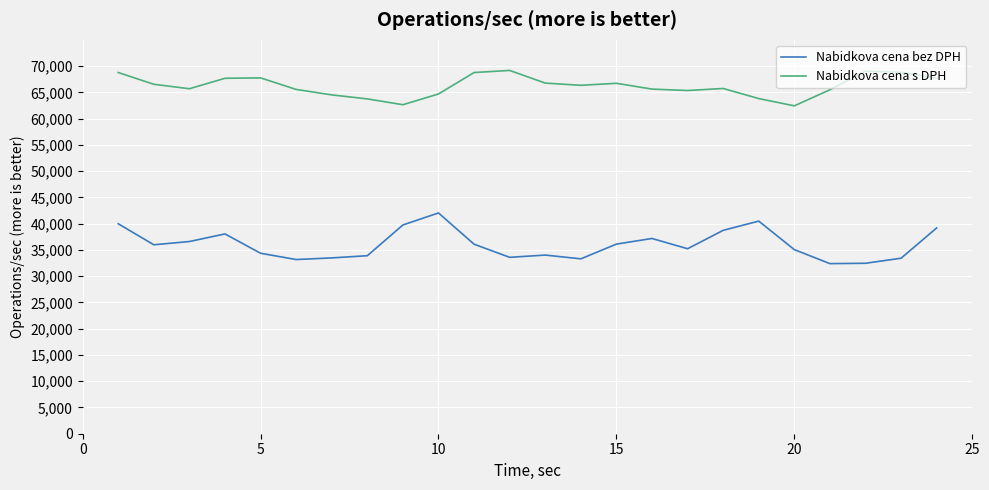

List the series in order of their overall mean, lowest first.

Nabidkova cena bez DPH, Nabidkova cena s DPH